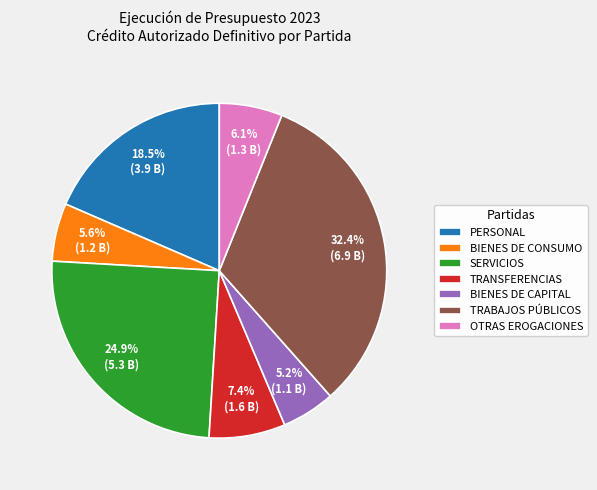

Does SERVICIOS represent more than half of the total?

No